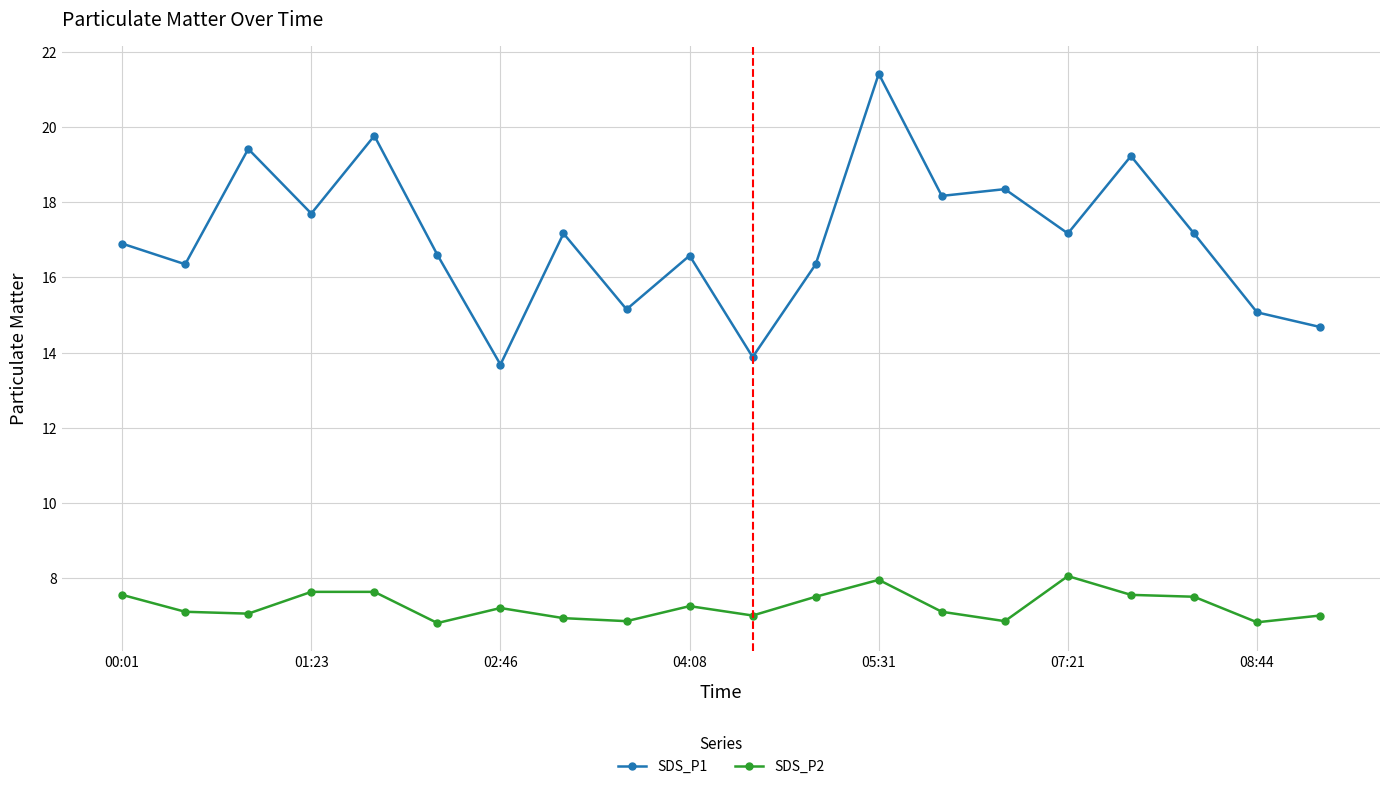

What is the difference between the maximum and second lowest values in the SDS_P1 series?

7.5